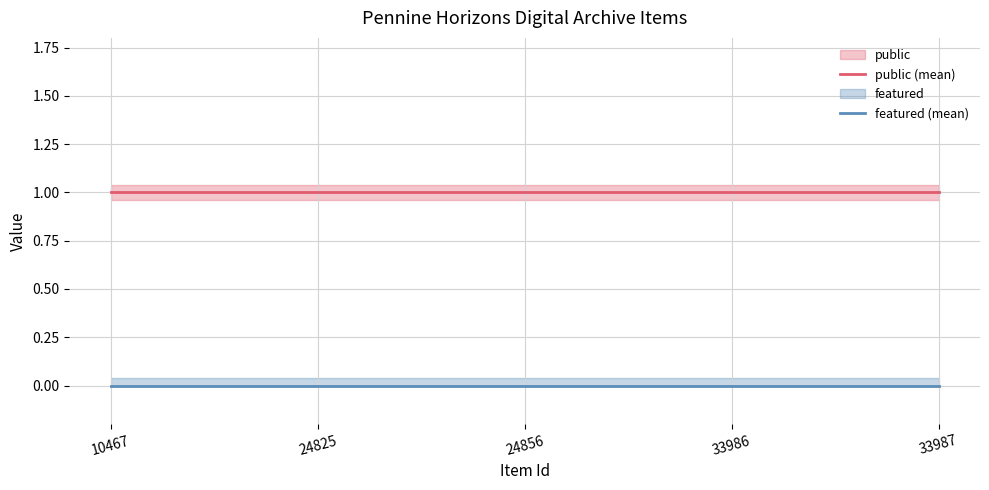

How many lines are shown in the chart?

2